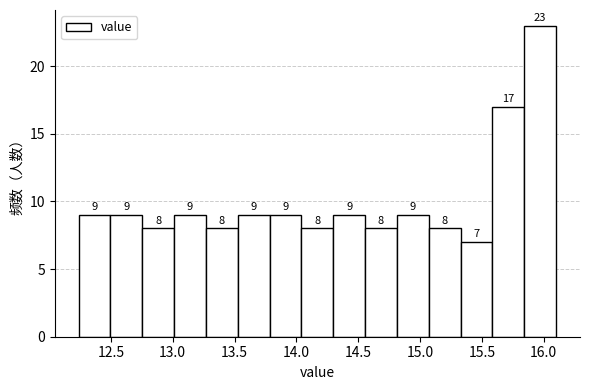

Which range on the x-axis has the tallest bar?

15.85 to 16.10